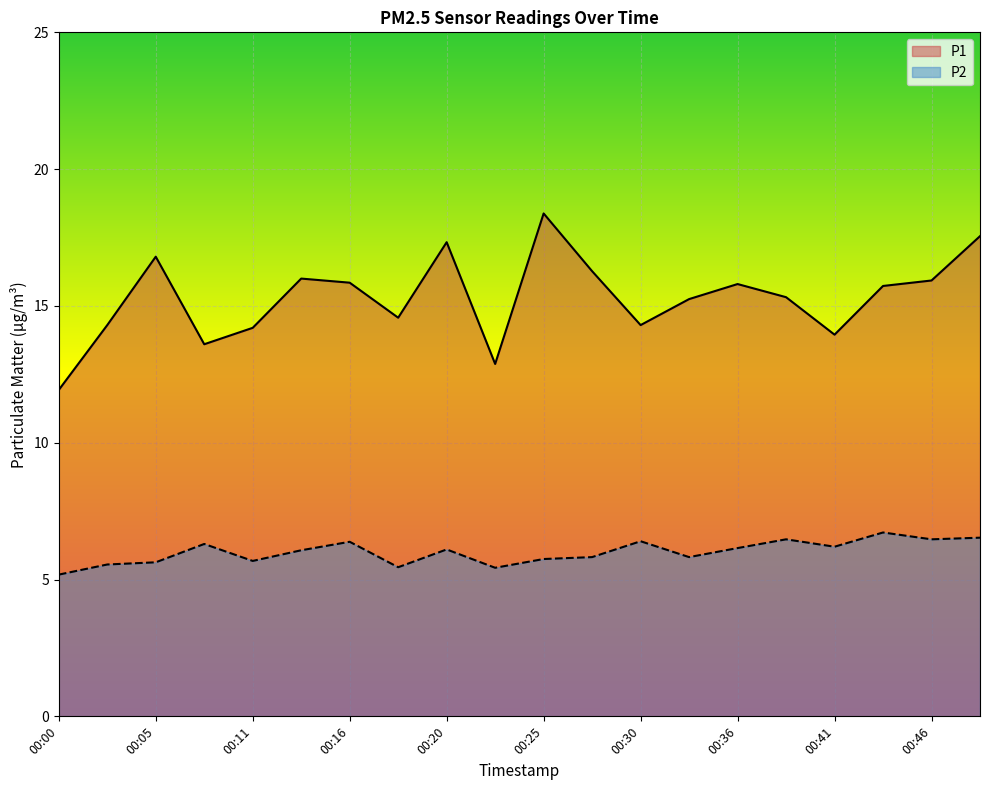

Reading left to right, transcribe all the data shown in this chart.

P1: 11.9	14.3	16.8	13.6	14.2	16.0	15.8	14.6	17.3	12.9	18.4	16.3	14.3	15.2	15.8	15.3	13.9	15.7	15.9	17.6
P2: 5.2	5.5	5.6	6.3	5.7	6.1	6.4	5.5	6.1	5.4	5.8	5.8	6.4	5.8	6.2	6.5	6.2	6.7	6.5	6.5